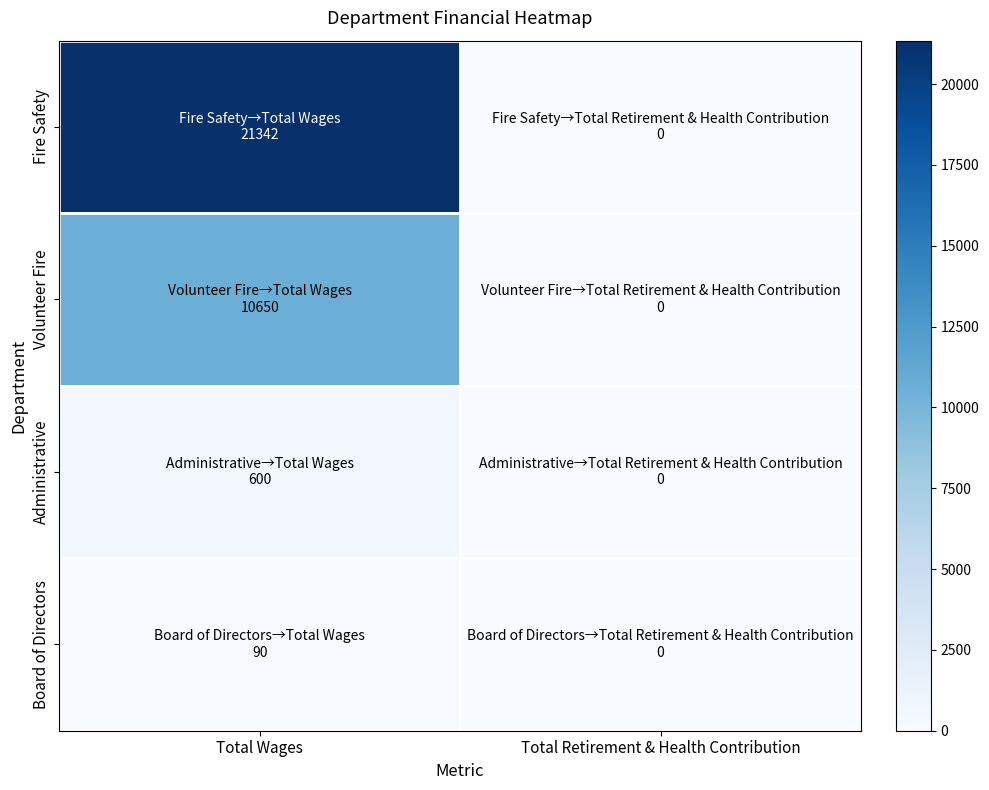

Which series has the largest total across all categories?

Fire Safety